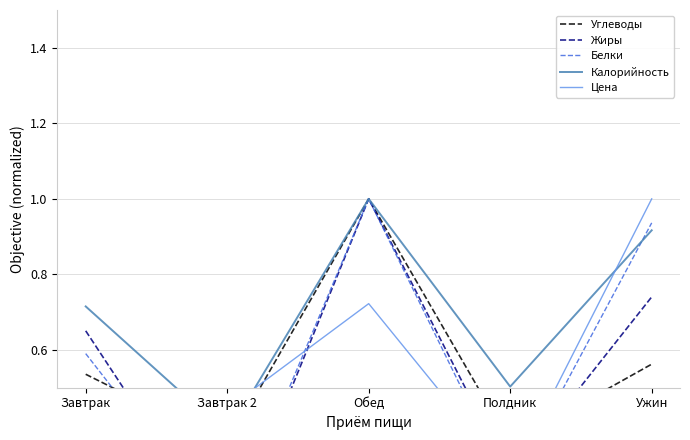

The Белки series shows 0.6 at Завтрак. True or false?

True